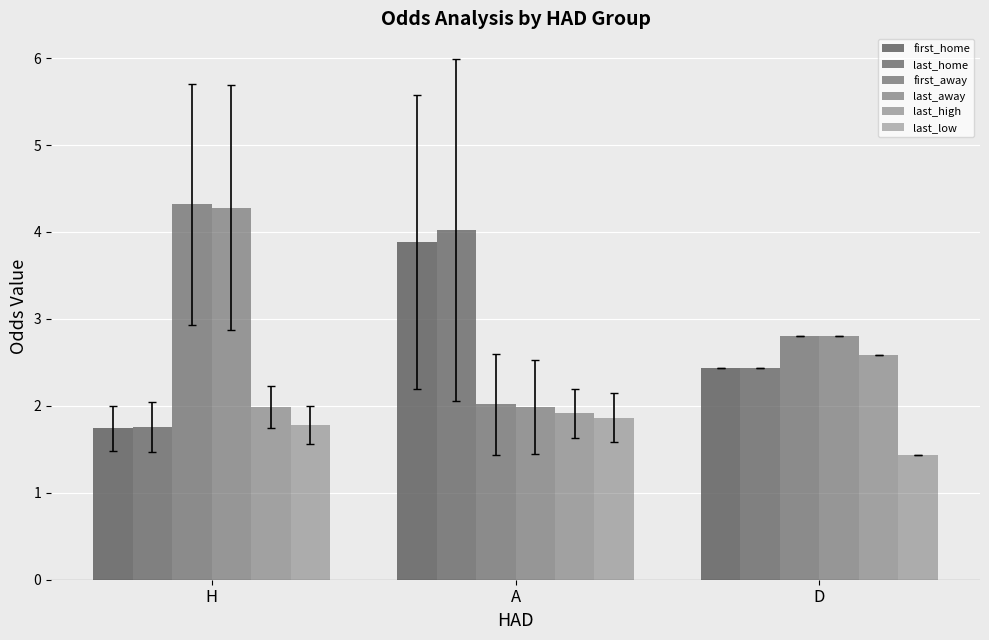

Between A and D, which series saw the biggest shift?

last_home